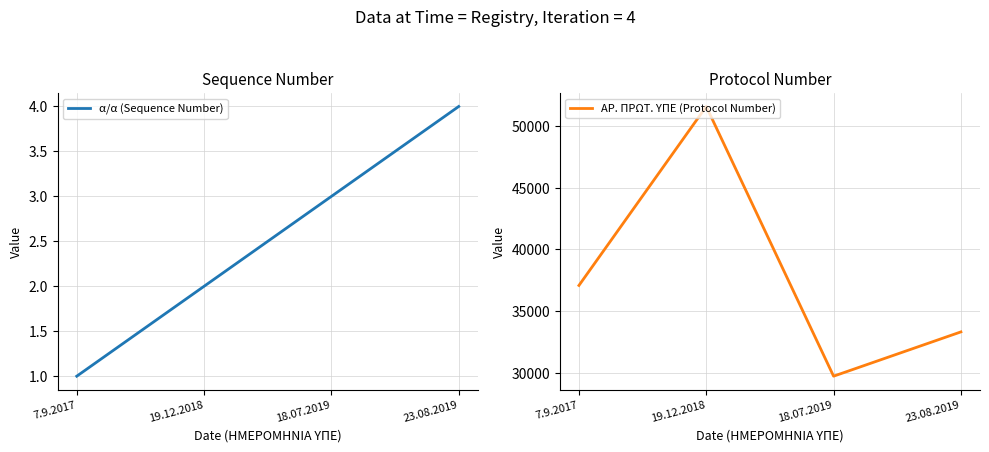

Count the number of categories in the chart.

4